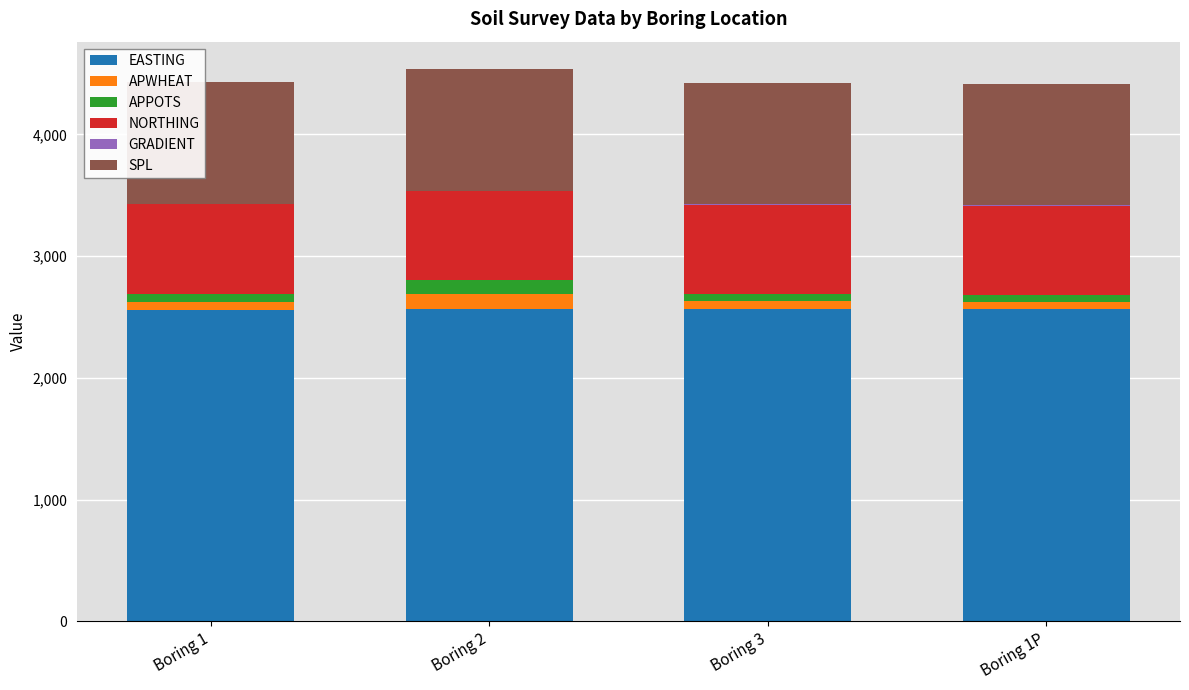

What is the maximum value for EASTING?

2568